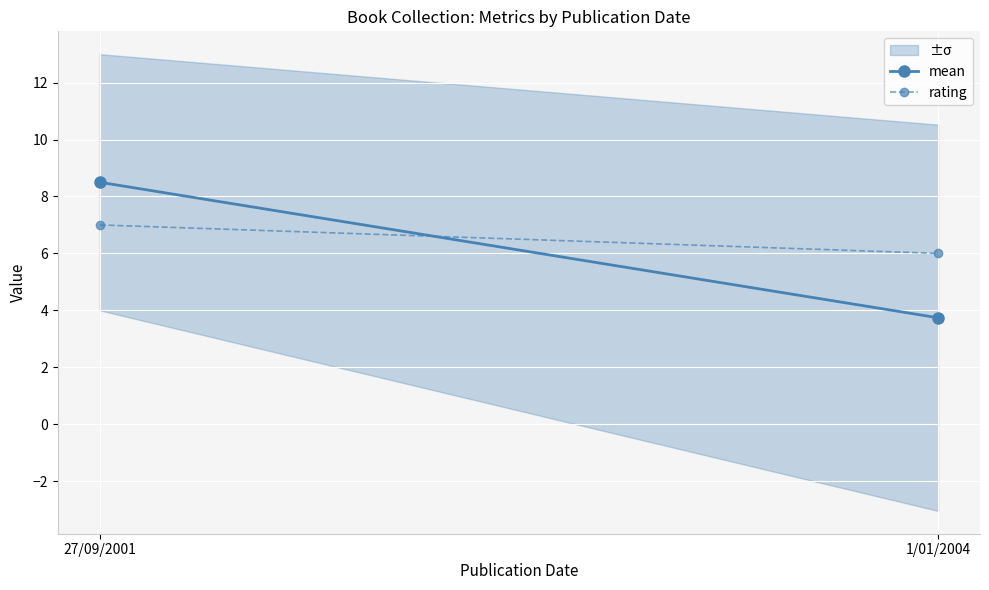

Is it true that mean equals 0.9 at 1/01/2004?

False